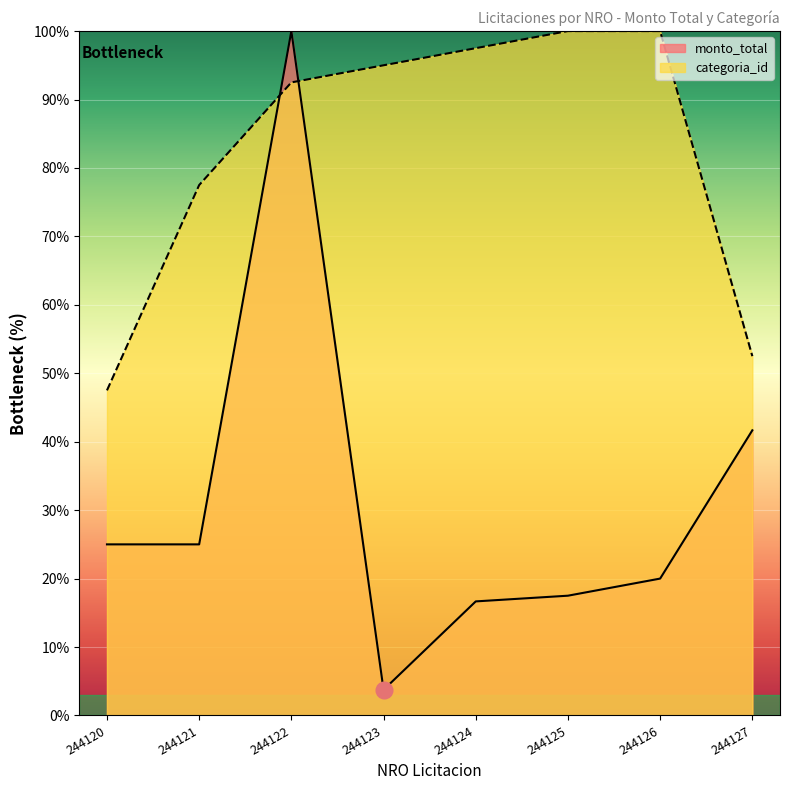

Which series has the largest total across all categories?

categoria_id